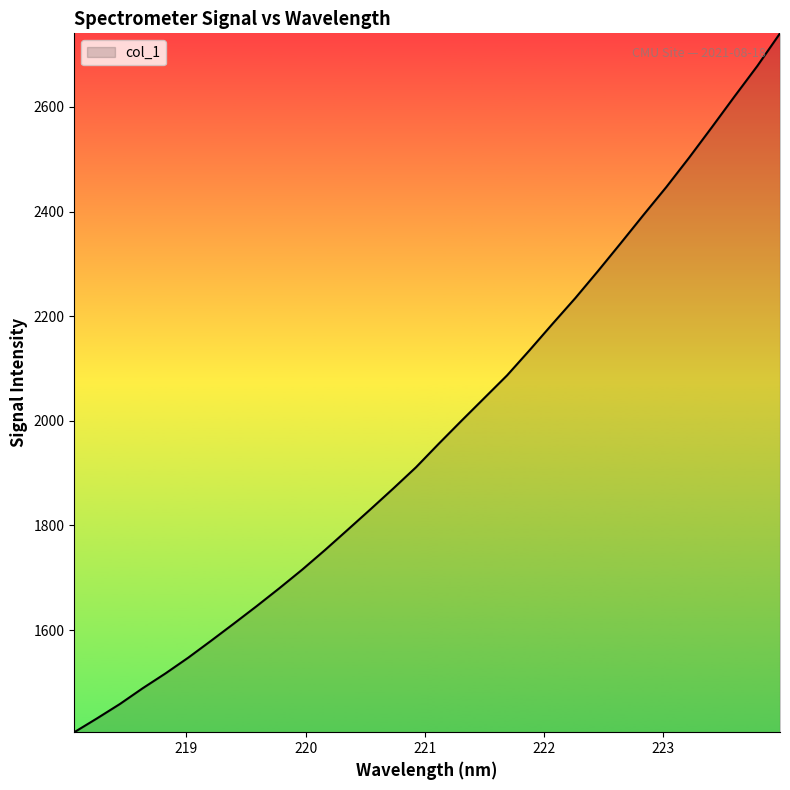

What is the smallest value displayed?

1404.6